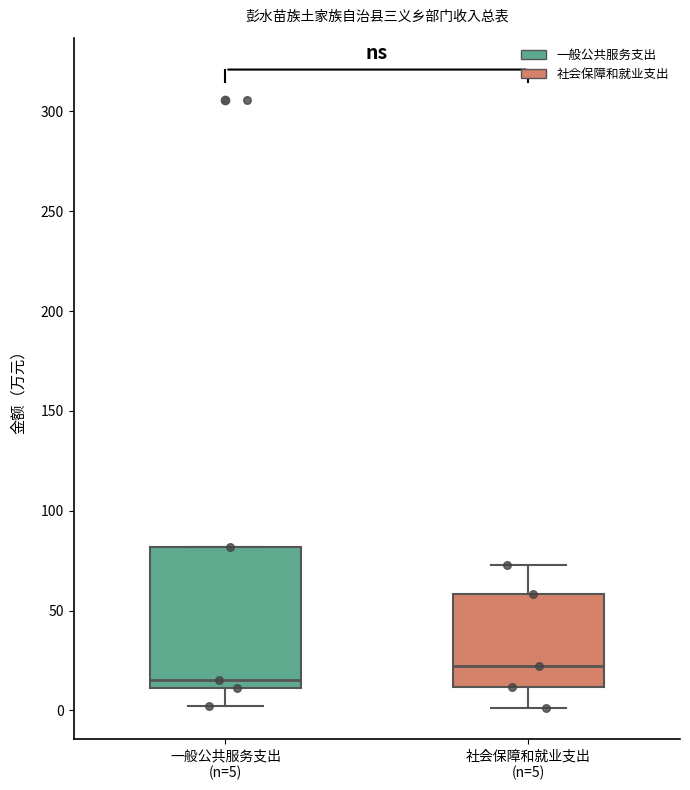

Which box's median line is the highest?

社会保障和就业支出 (n=5)